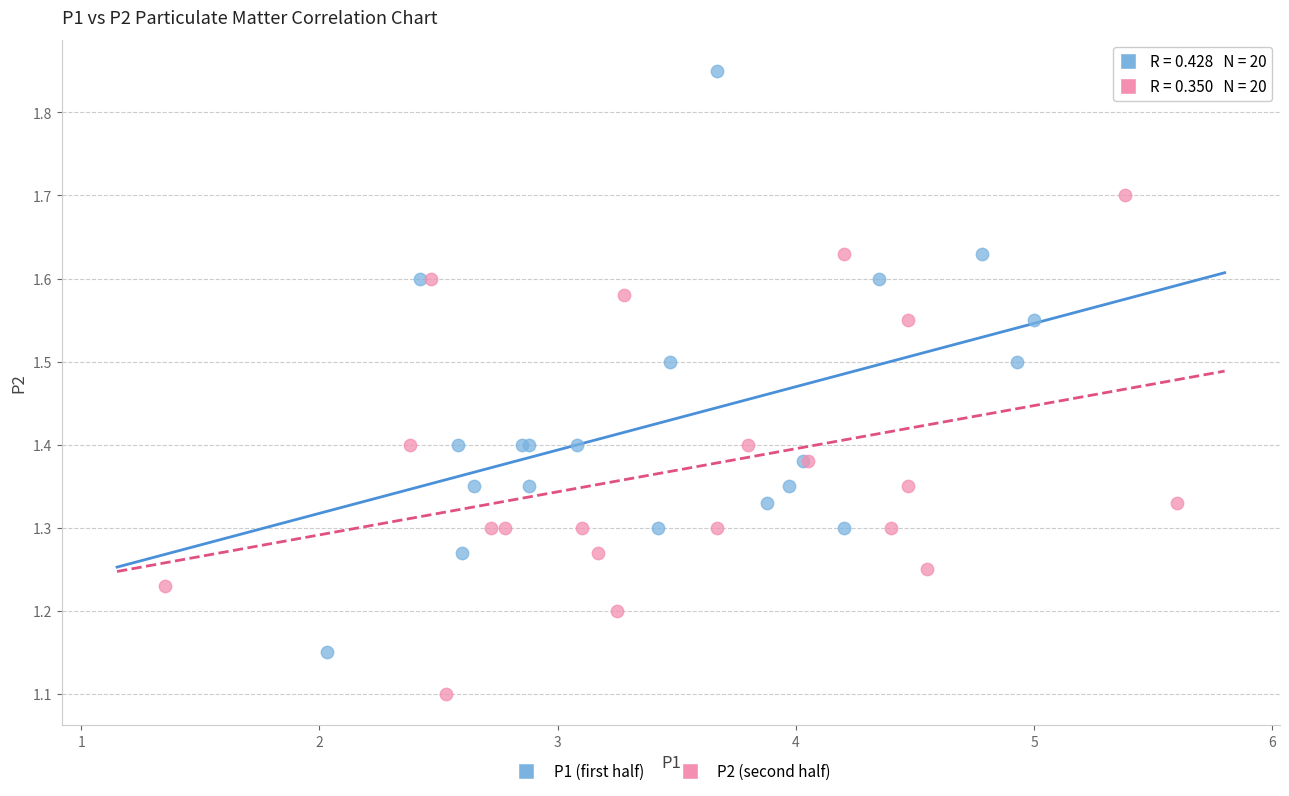

Which series has the widest spread of Y values?

P1 (first half)